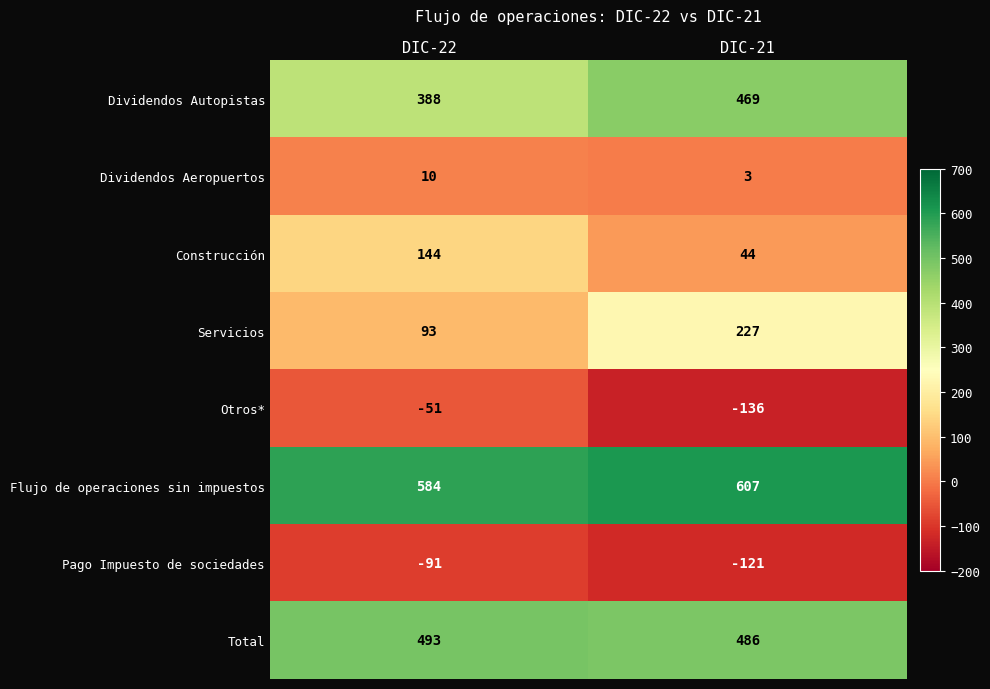

What is the difference between the Total values at DIC-22 and DIC-21?

7